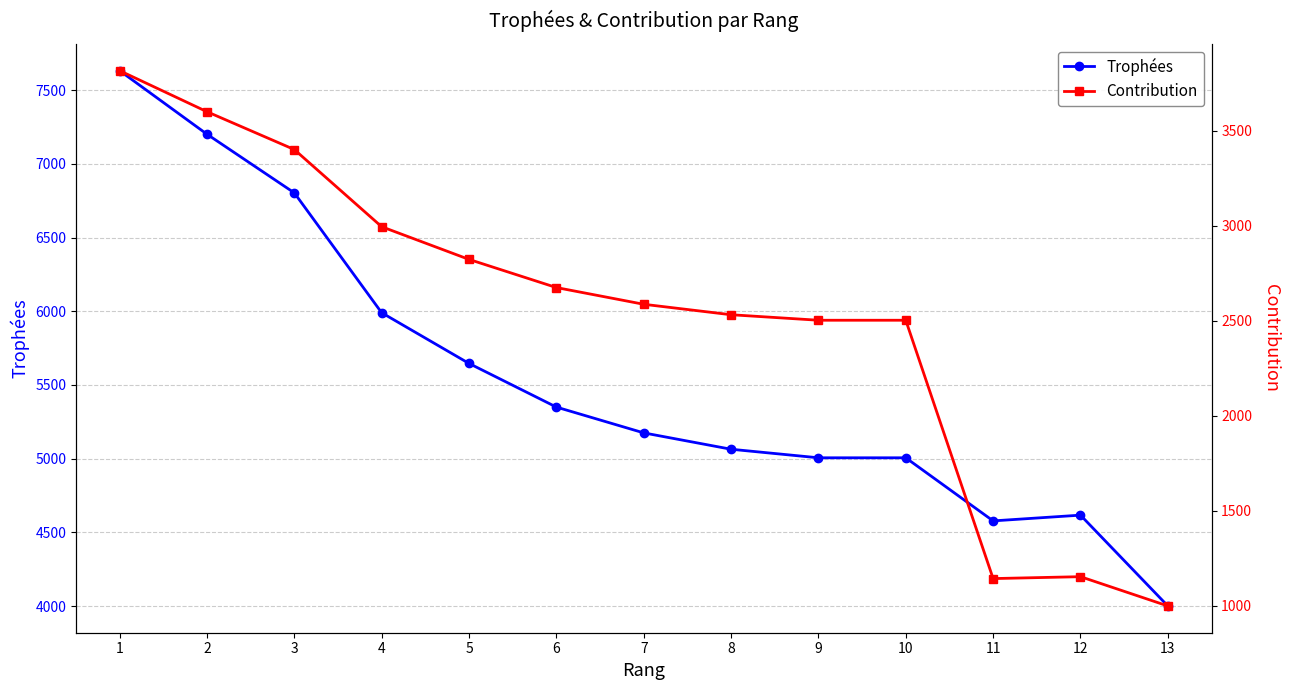

At 1, list the series in order from largest to smallest.

Trophées, Contribution